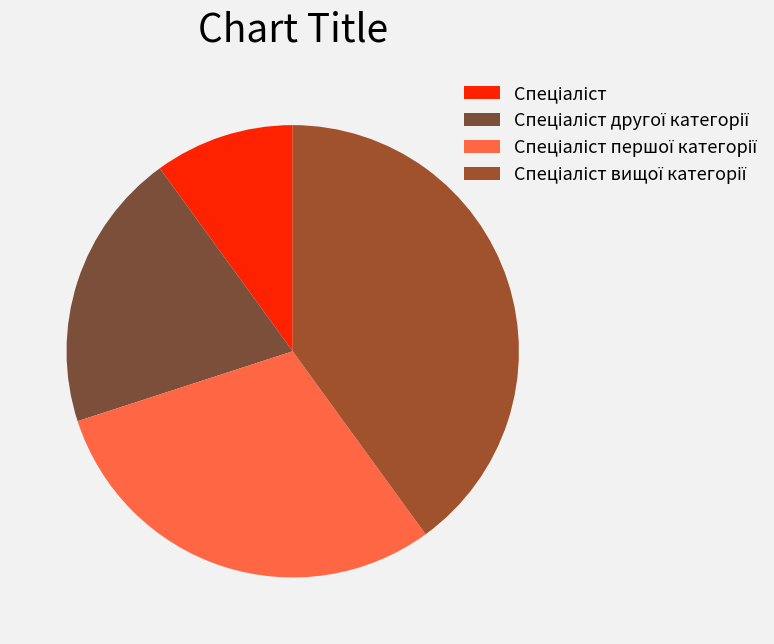

Does Спеціаліст represent more than half of the total?

No